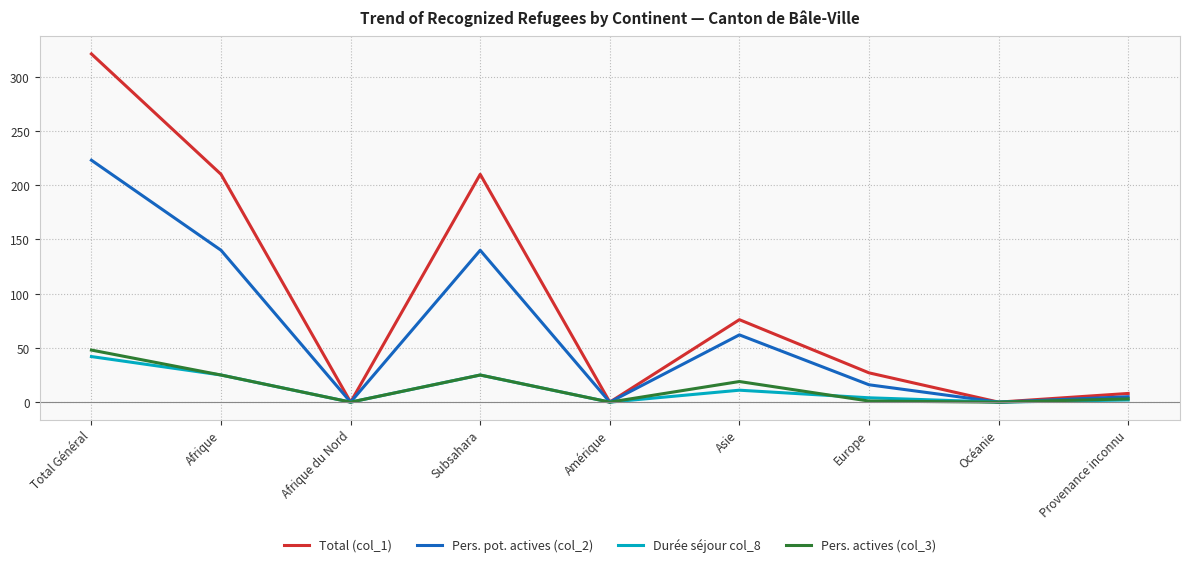

Which series has the largest range (max minus min)?

Total (col_1)